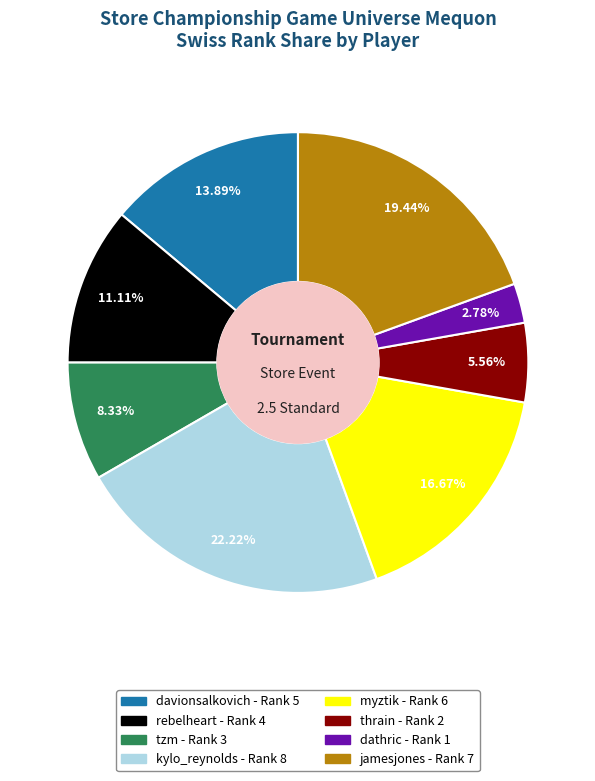

How many segments does this pie chart have?

8